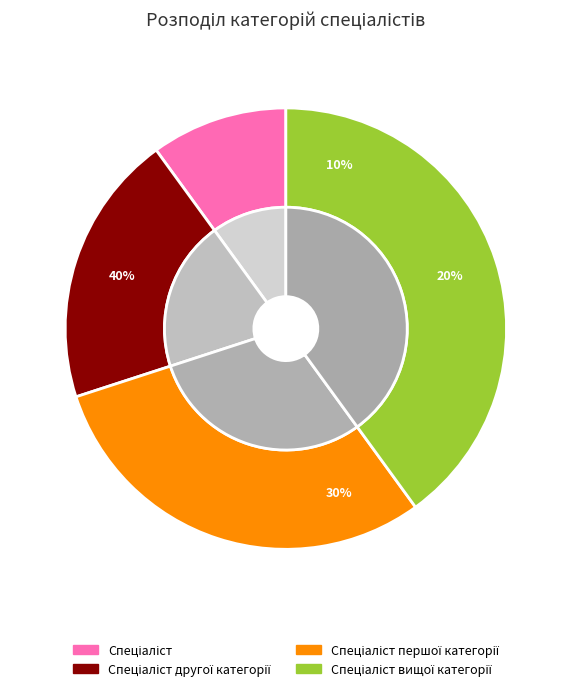

Count the number of slices in the pie.

4